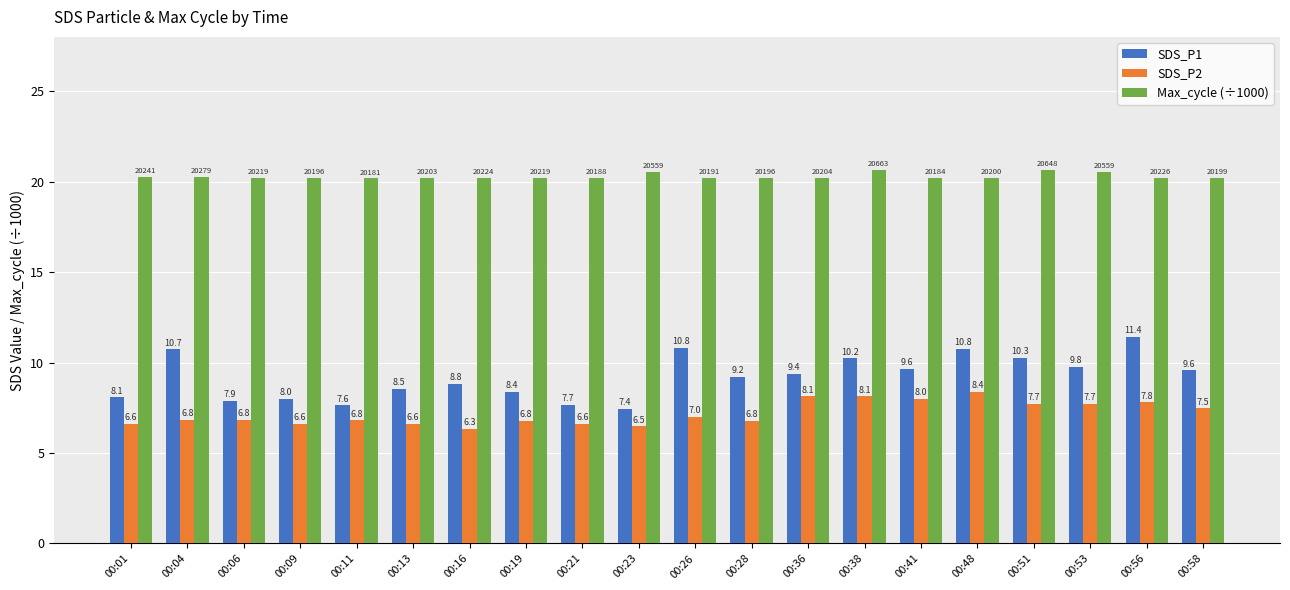

What is the difference between the SDS_P2 values at 00:36 and 00:51?

0.4